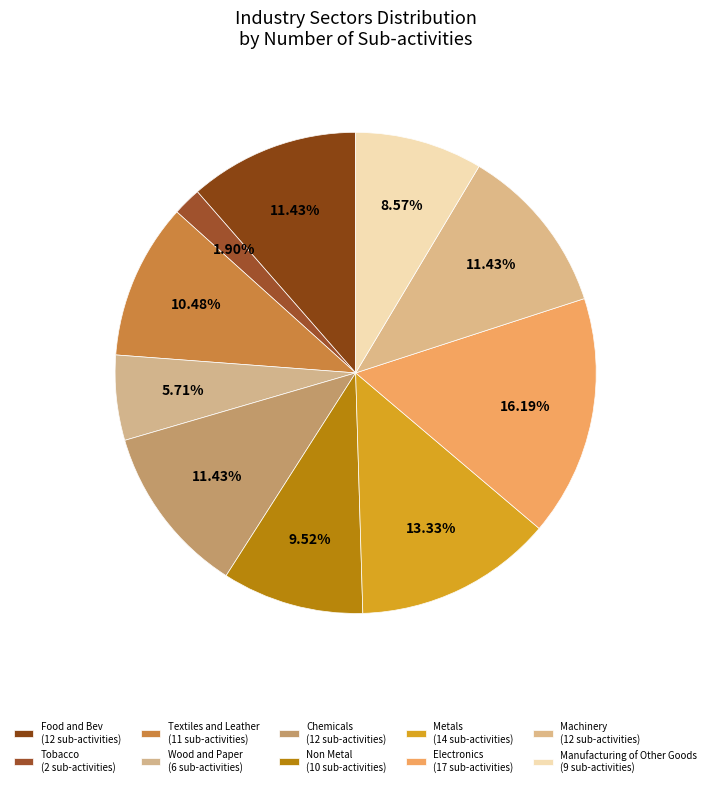

Which slice is the largest?

Electronics